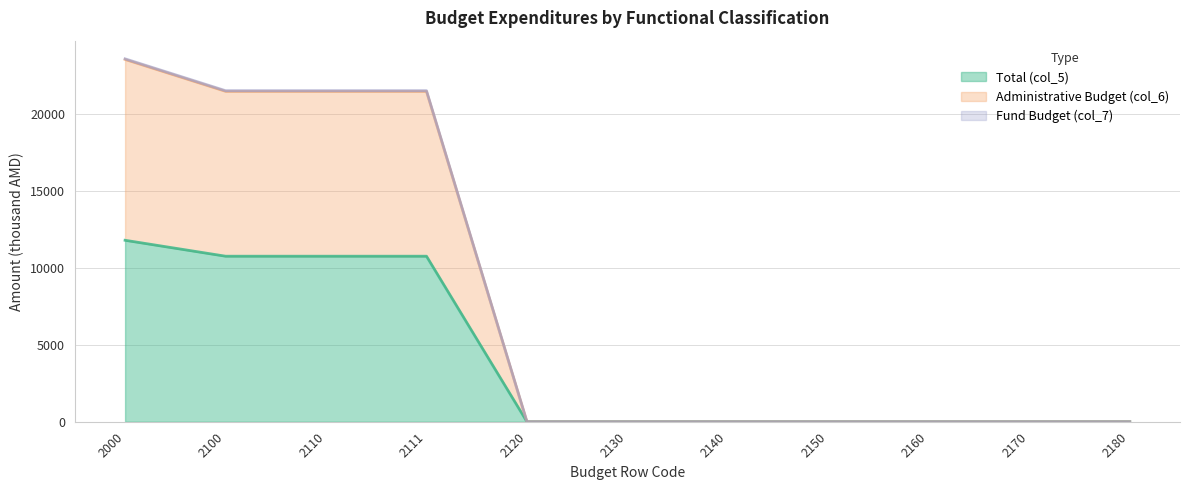

Where is Administrative Budget (col_6) nearest to the value 11788?

2100